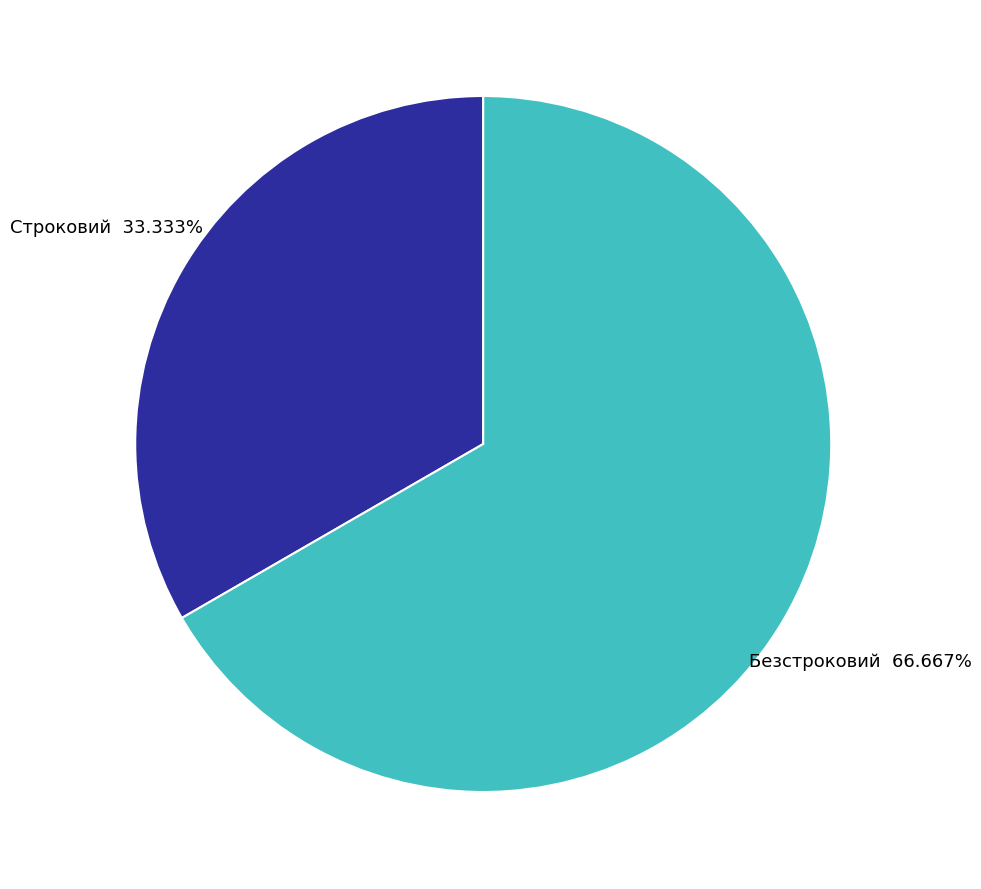

How many slices are in this pie chart?

2